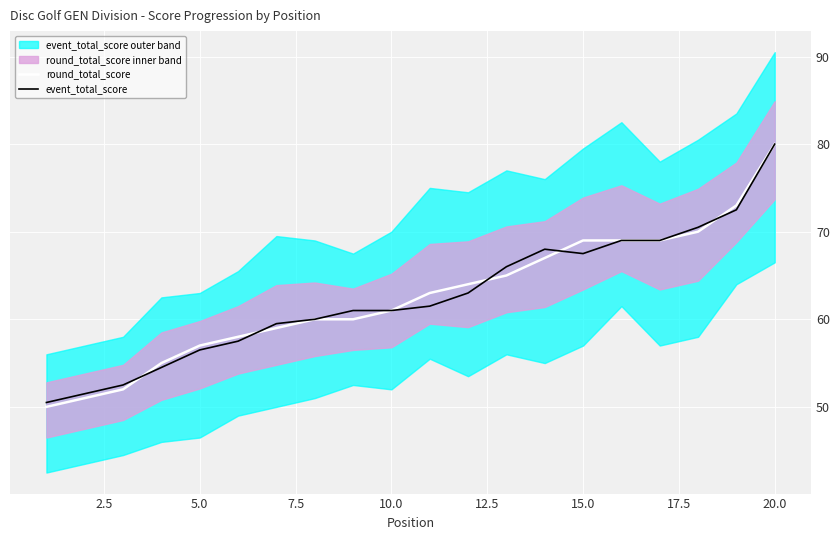

Count the number of categories in the chart.

20